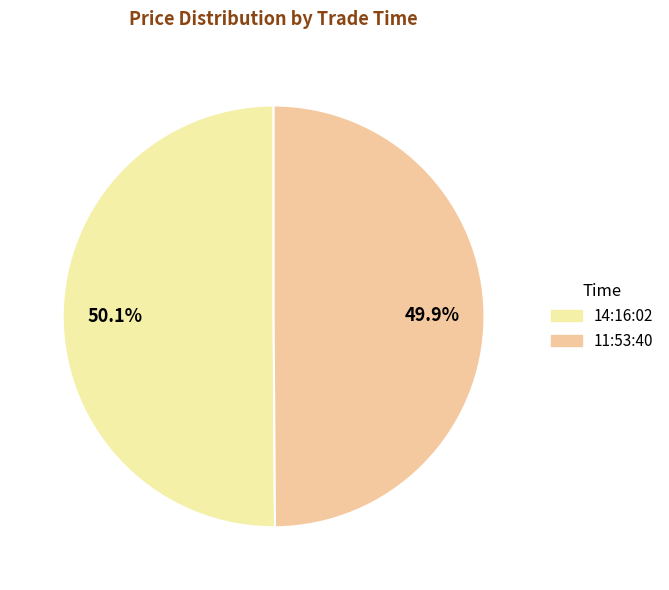

To the nearest percent, what percentage of the pie is 14:16:02?

50%